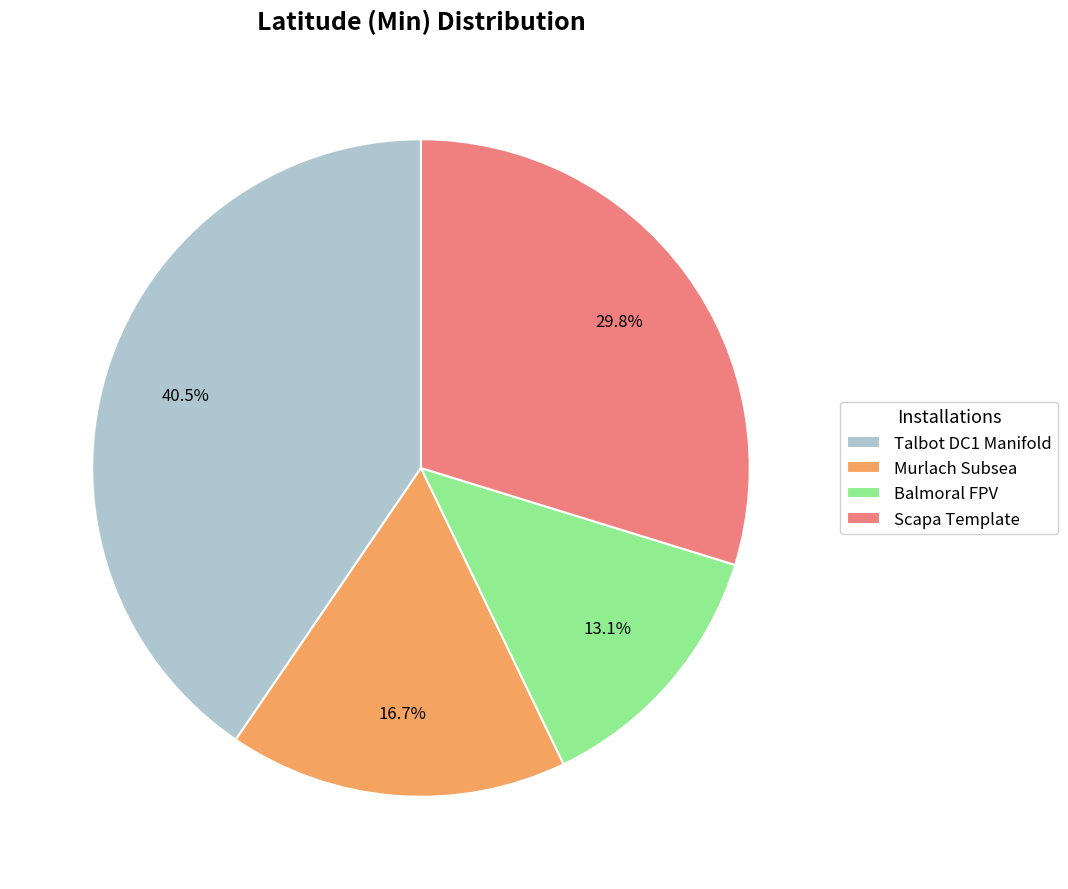

True or false: Balmoral FPV accounts for 27% of the total.

False